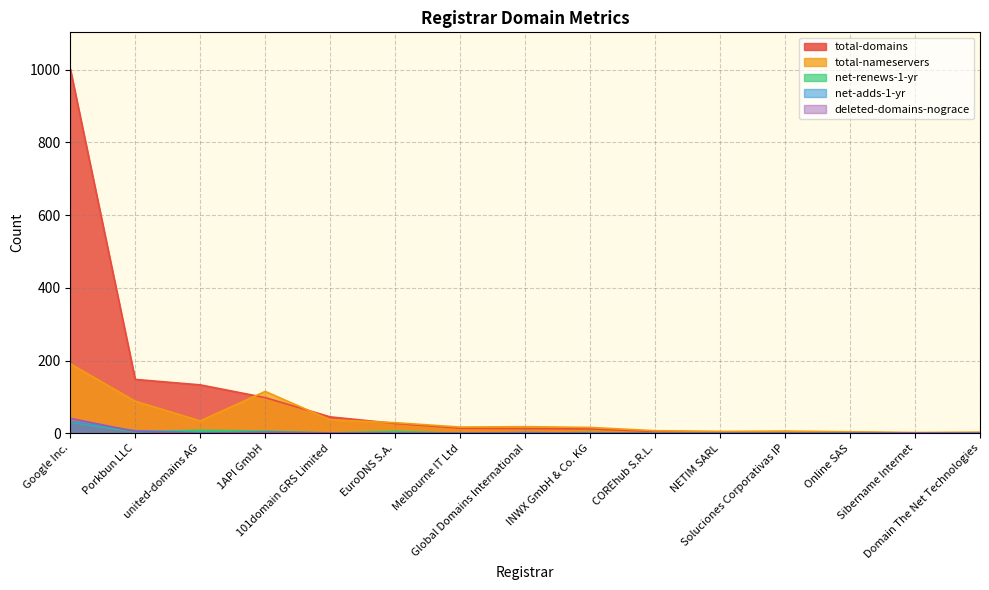

What is the total value across all series at EuroDNS S.A.?

62